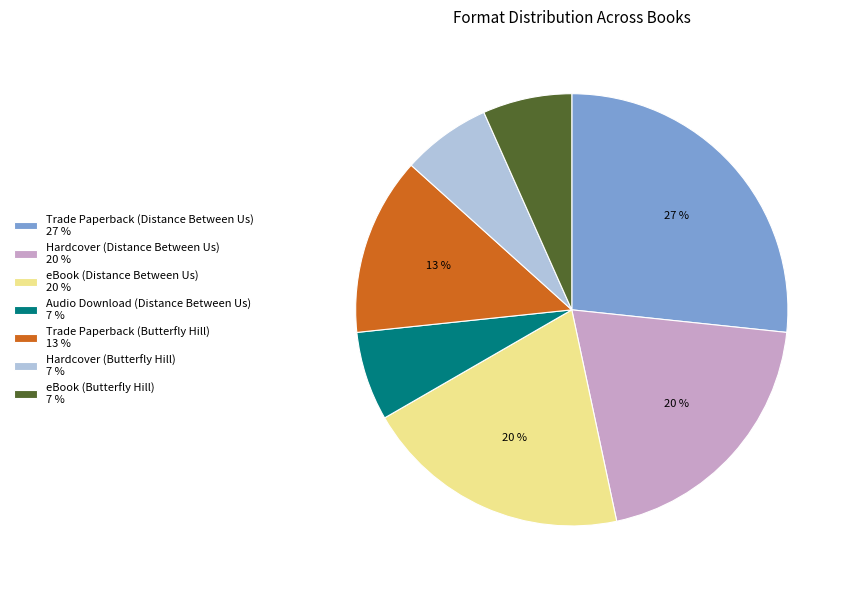

To the nearest percent, what is the difference between the largest and smallest slice percentages?

20%